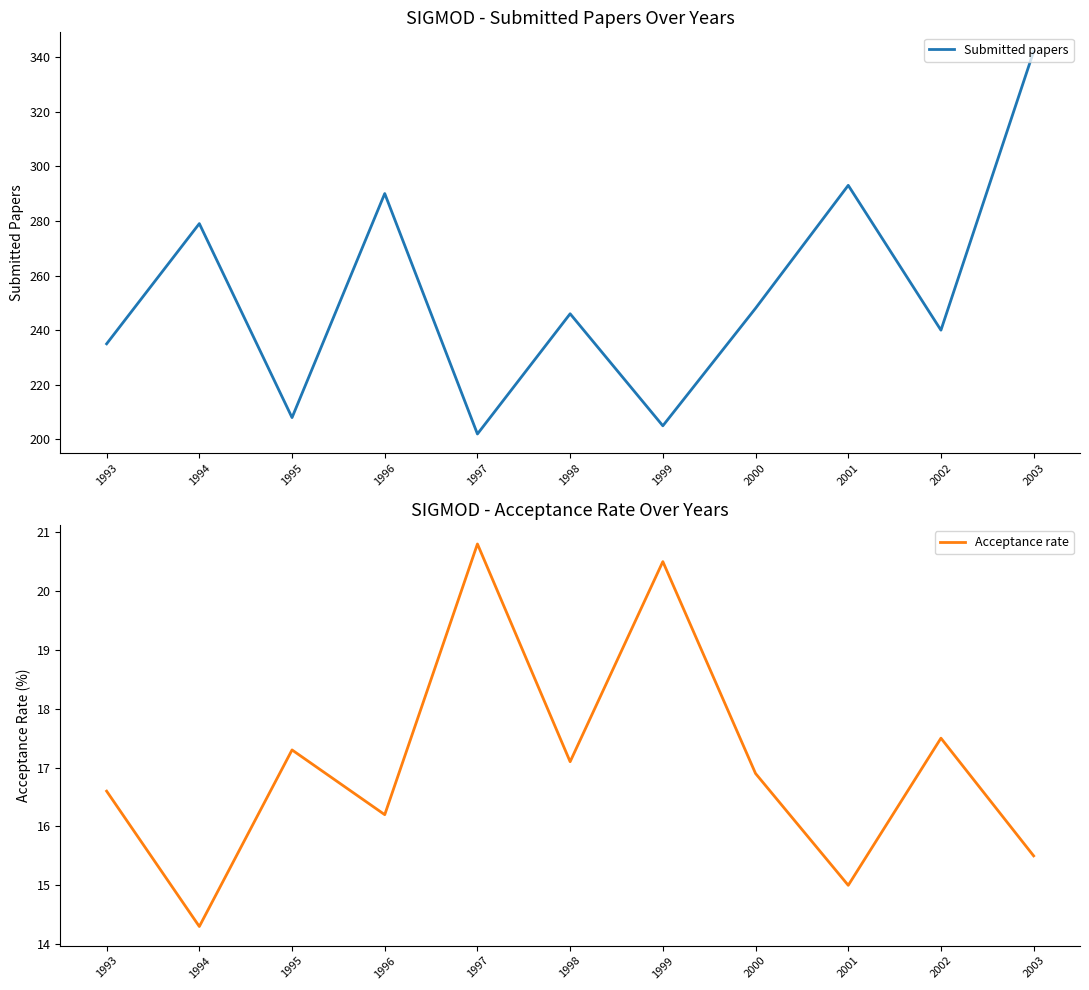

How many categories are shown in the chart?

11